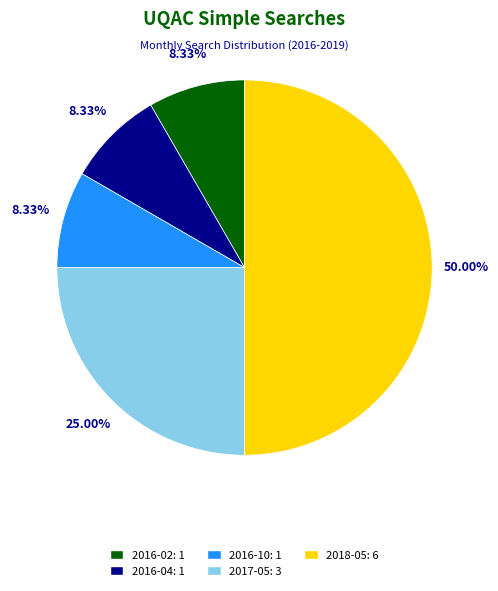

What is the ratio of the value at 2018-05 to the value at 2017-05?

2.0